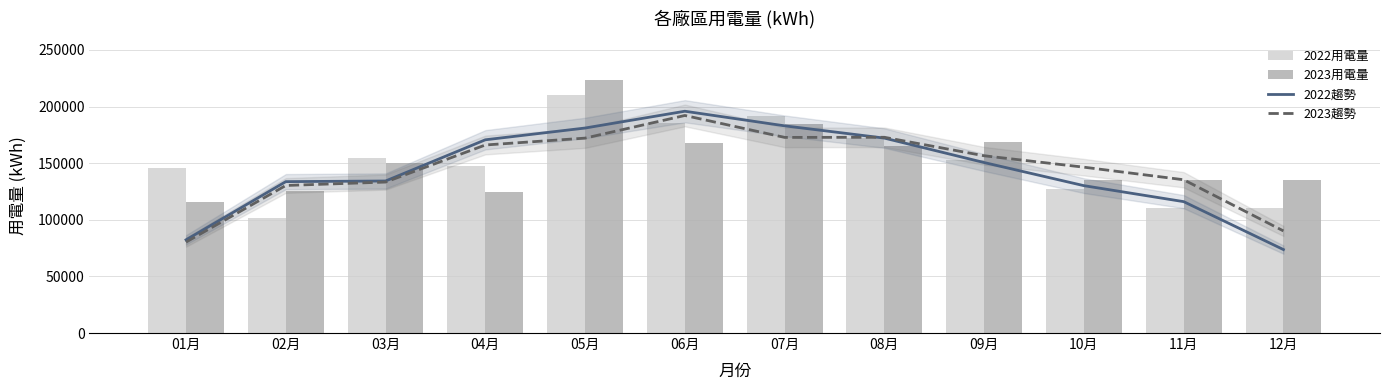

Rank the series by their average value, from highest to lowest.

2023用電量, 2022用電量, 2023趨勢, 2022趨勢